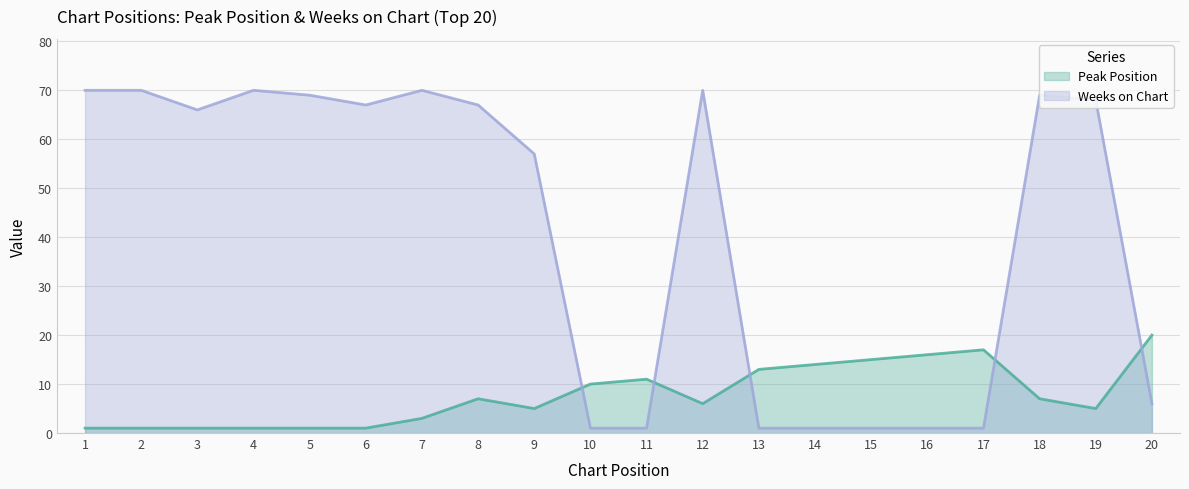

The value of Weeks on Chart at 17 is 1. True or false?

True